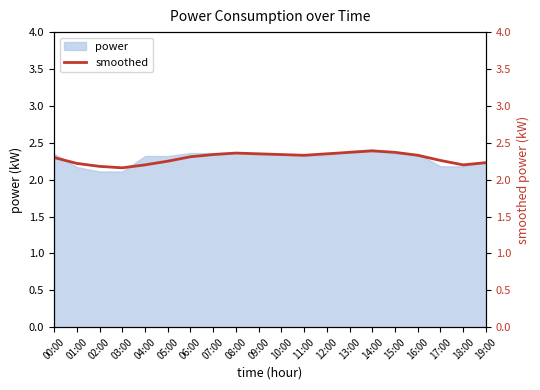

Which category has the lowest value across all series?

03:00